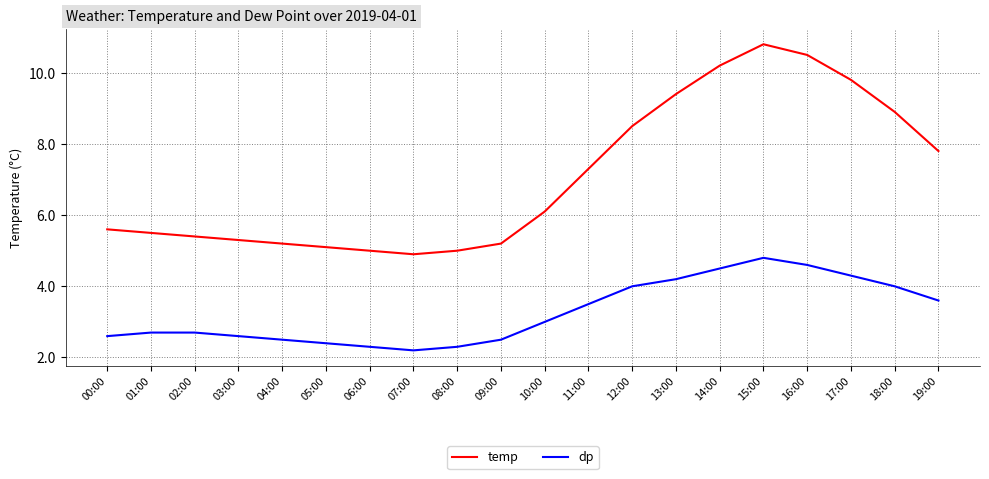

What is the difference between the second highest and minimum values in the temp series?

5.6